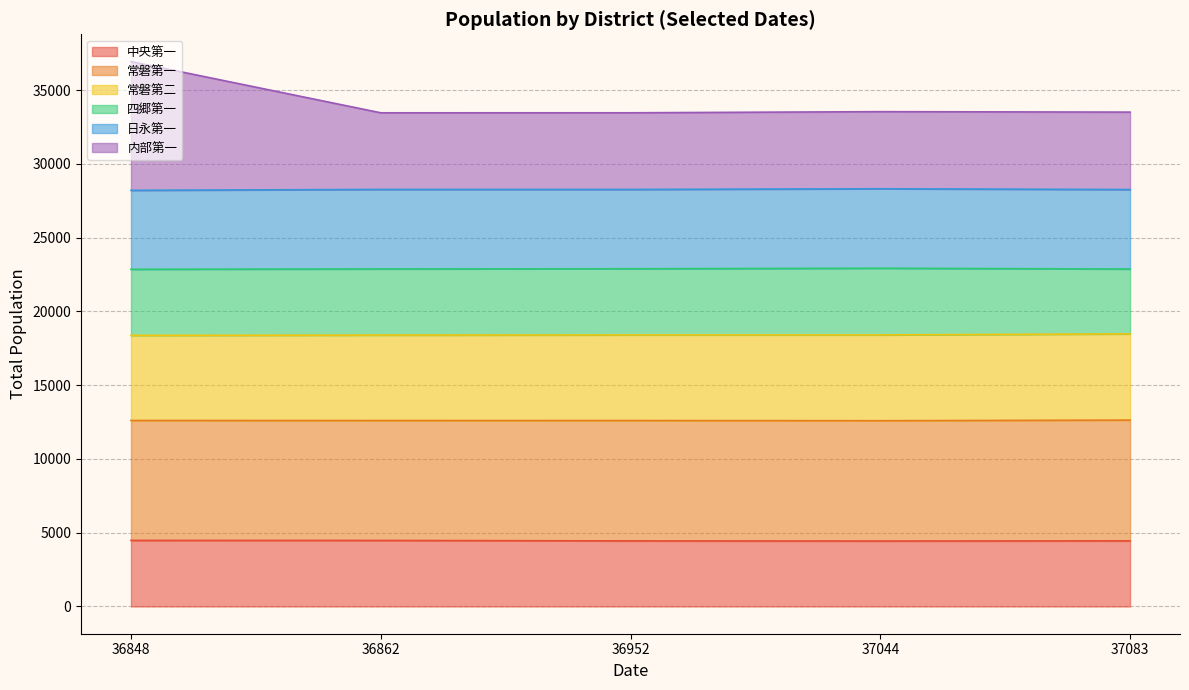

What is the maximum value for 中央第一?

4480